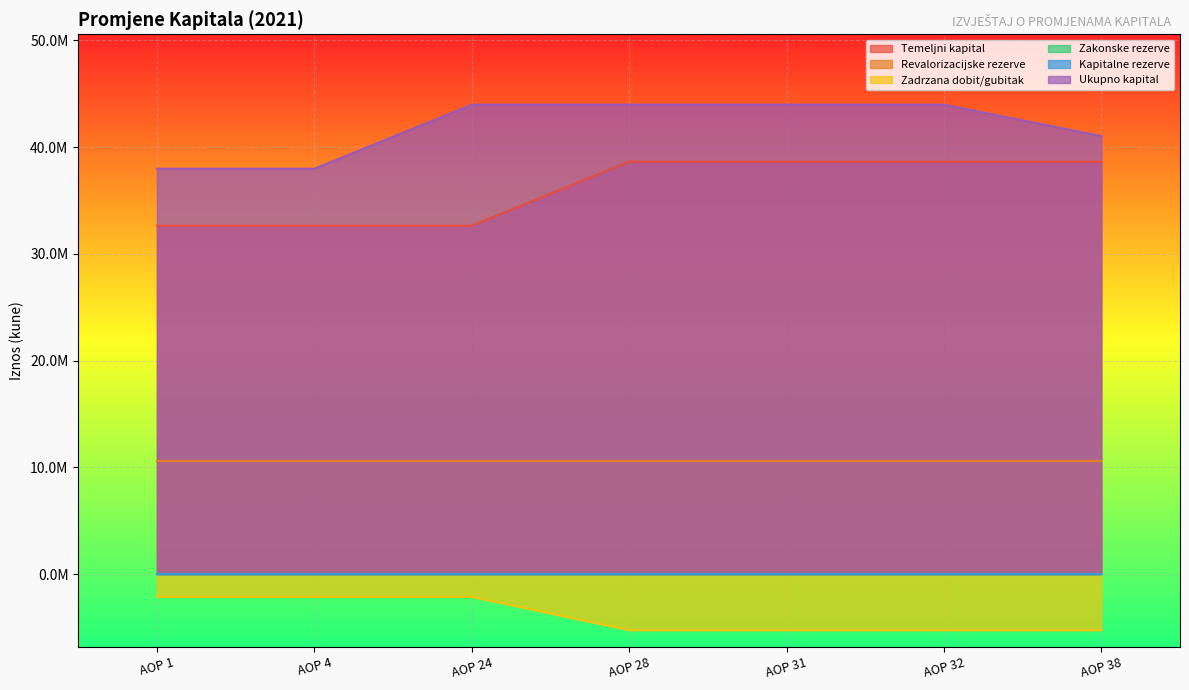

At which label does Temeljni kapital reach its minimum?

AOP 1